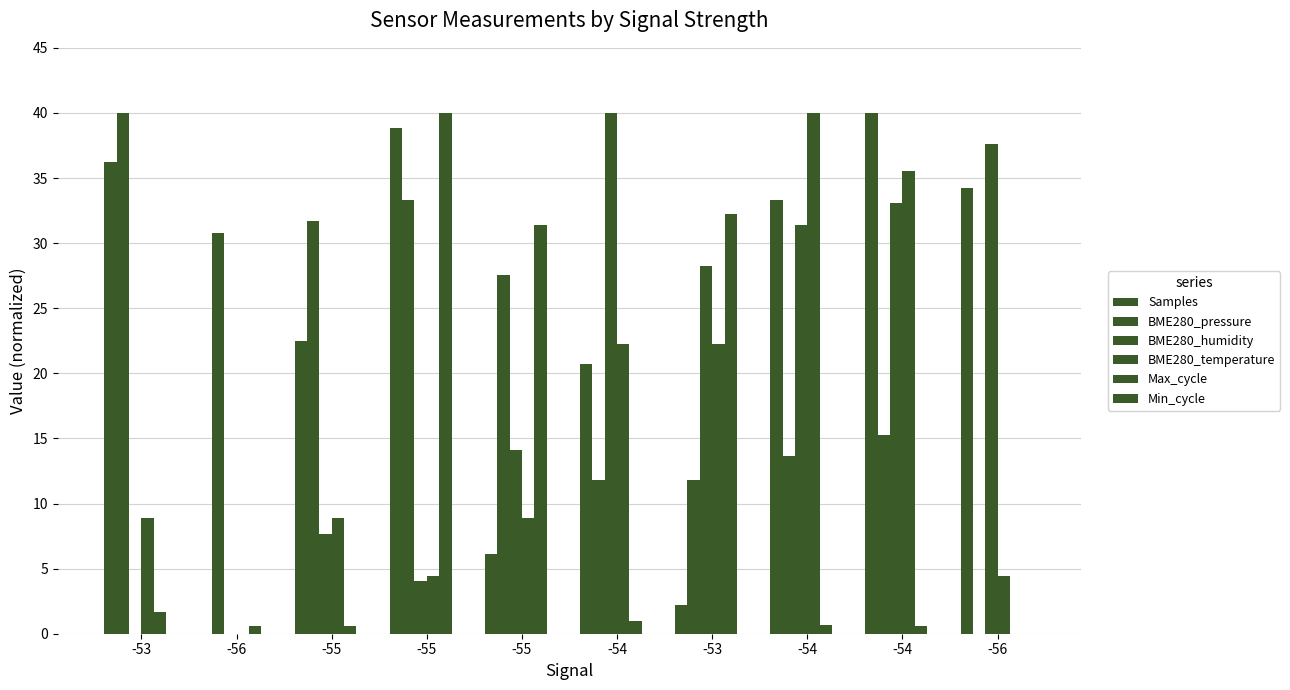

Are the bars horizontal?

No